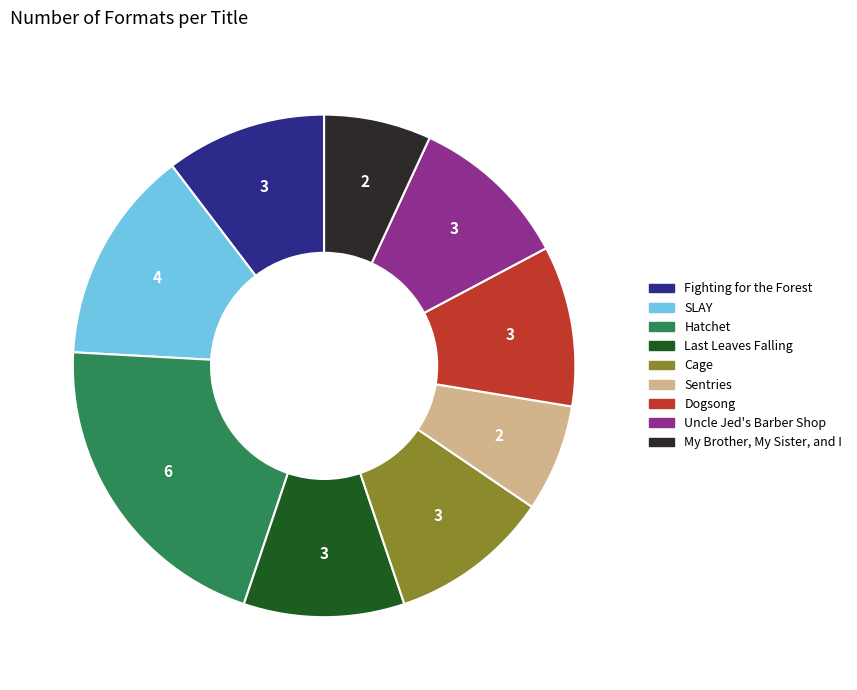

Which category has the biggest portion of the pie?

Hatchet